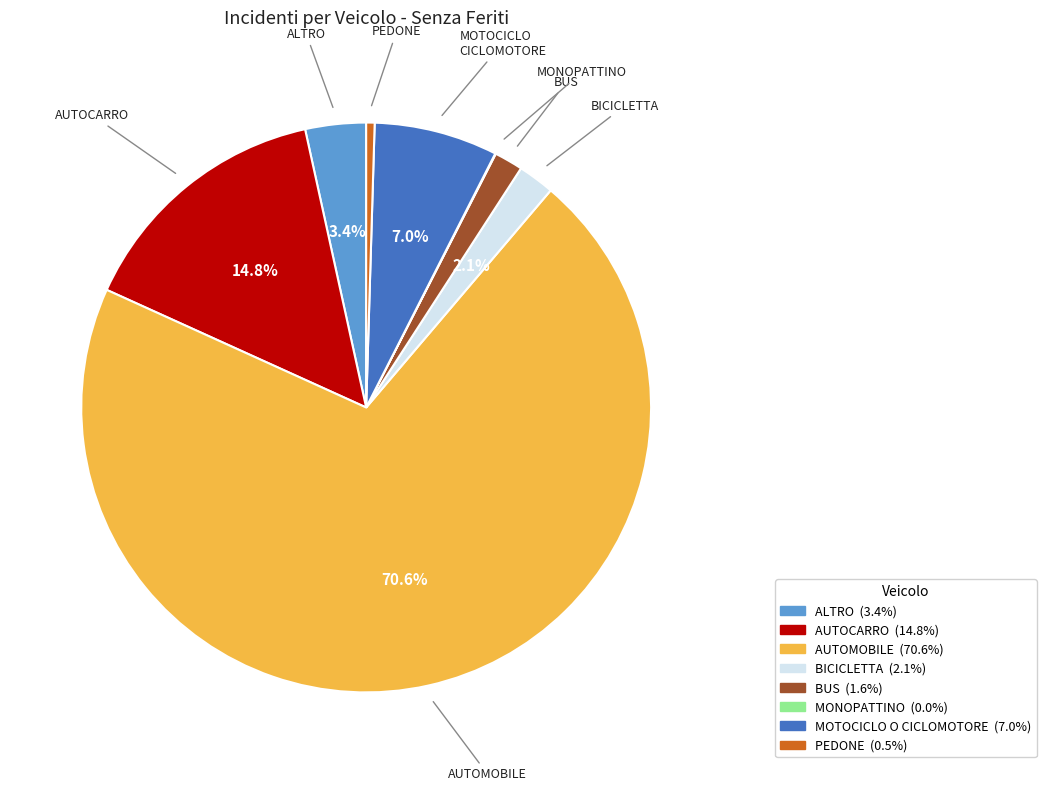

Which slice is the largest?

AUTOMOBILE